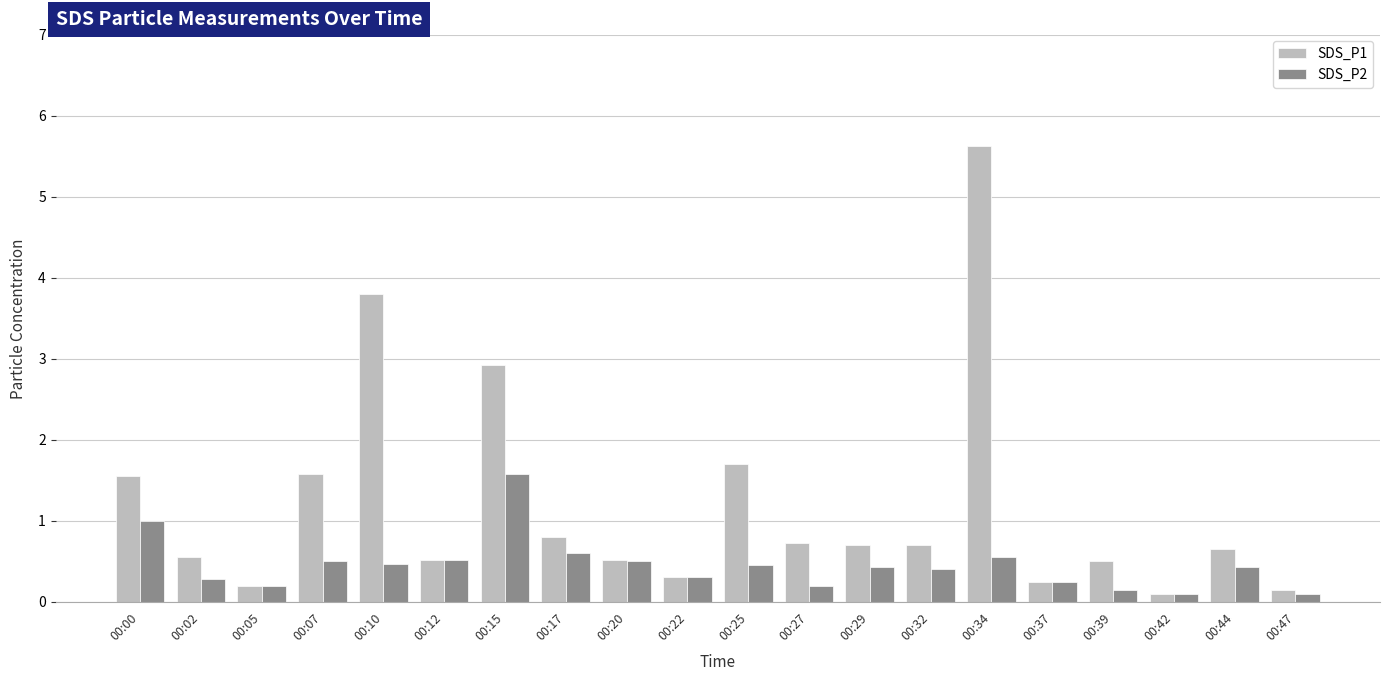

What is the difference between the maximum and second lowest values in the SDS_P2 series?

1.5